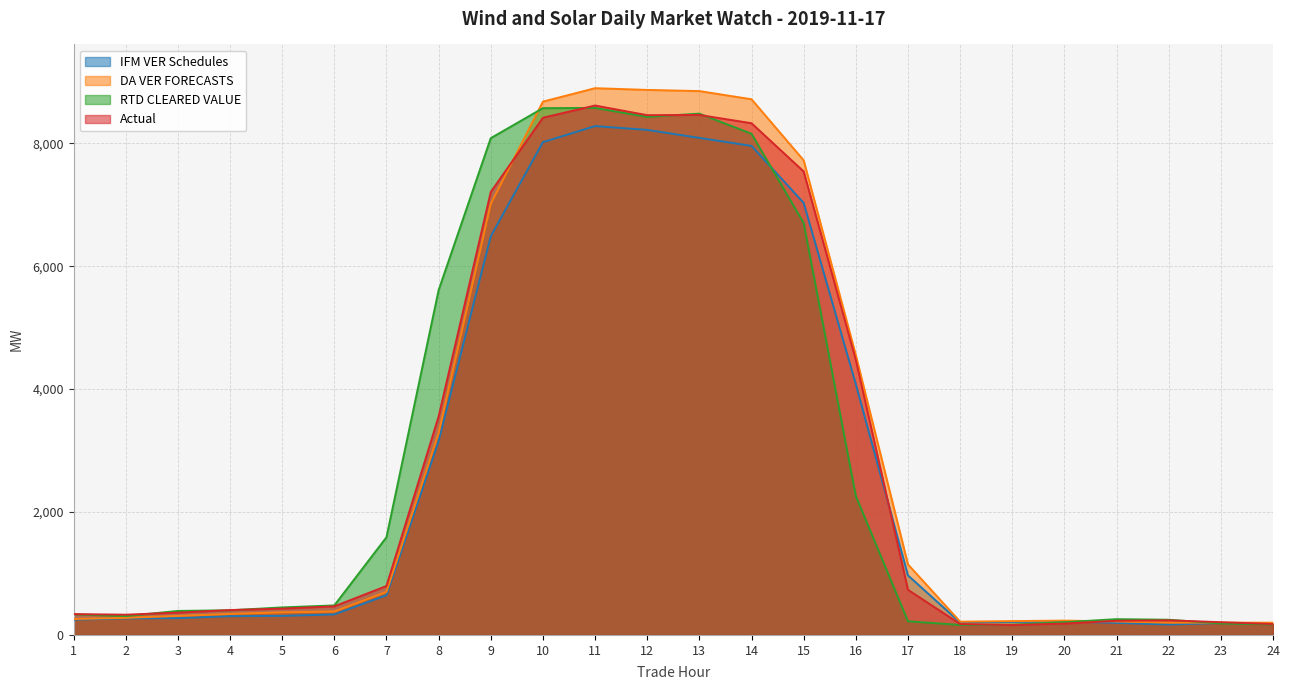

What is the total value across all series at 6?

1660.1